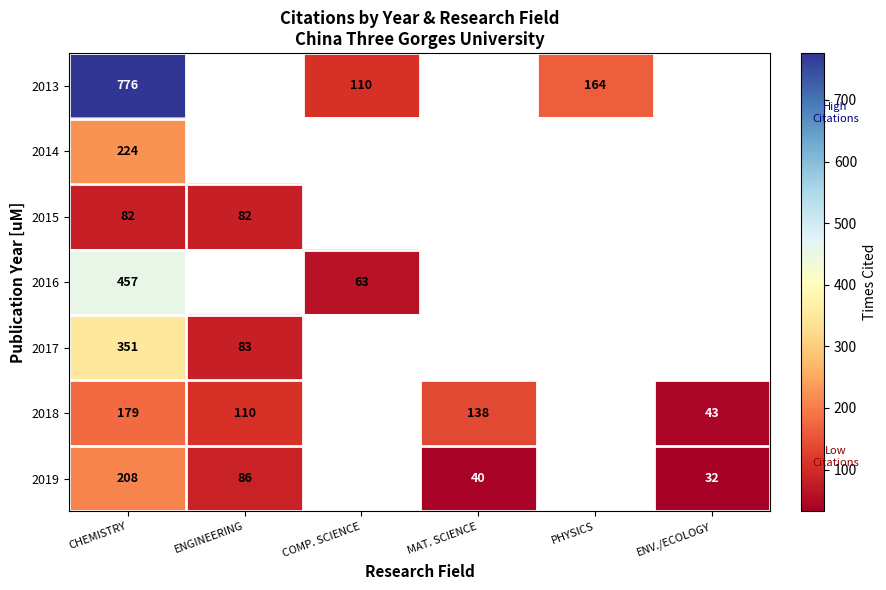

What is the maximum value shown in the chart?

776.0